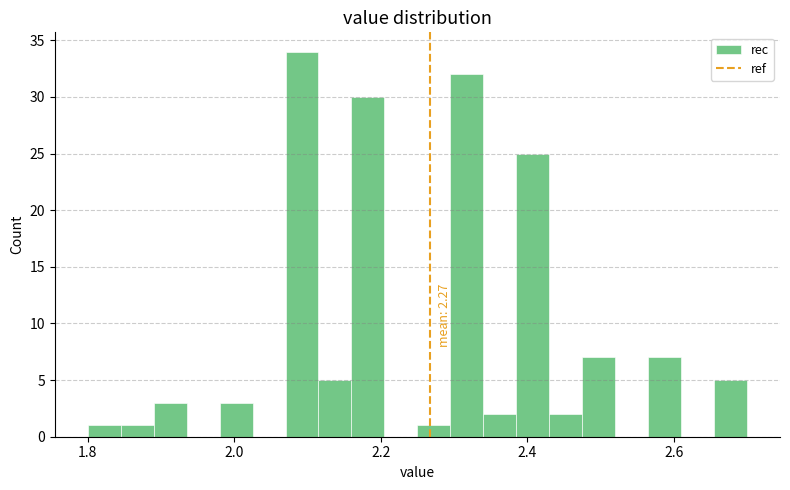

Around what value on the x-axis is the tallest bar? Give the approximate position of its centre, as read against the axis.

2.10